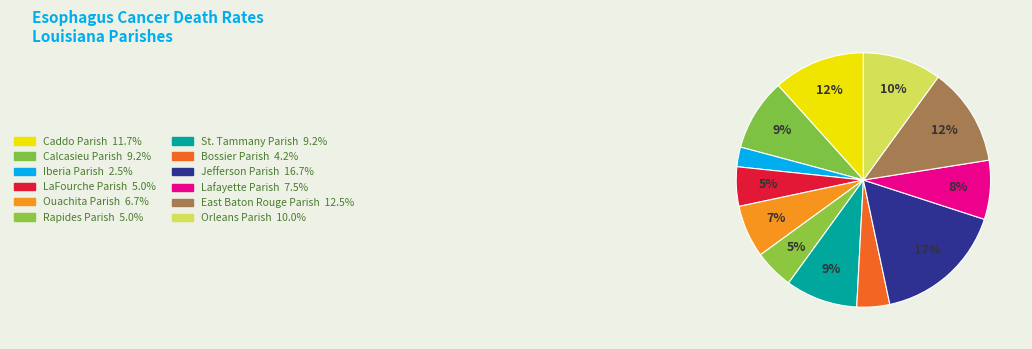

True or false: Bossier Parish accounts for 4% of the total.

True